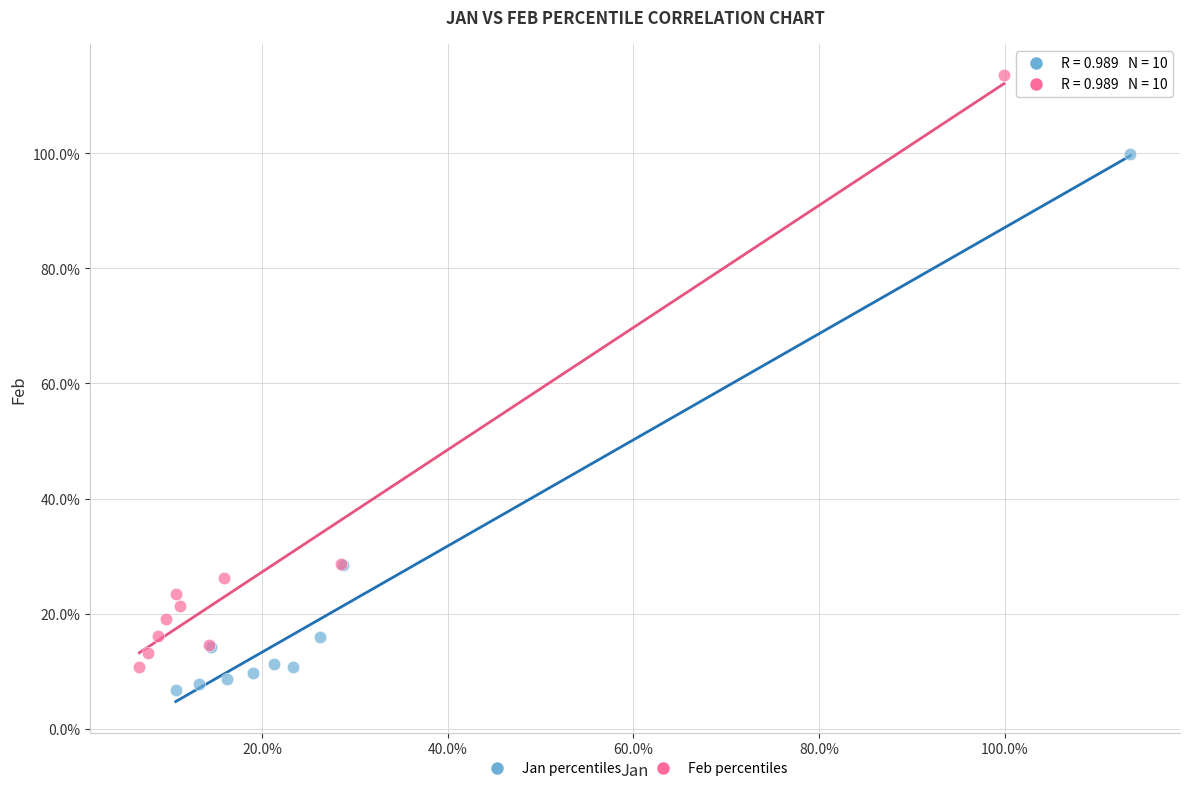

What are all the series names shown in the legend?

Jan percentiles, Feb percentiles